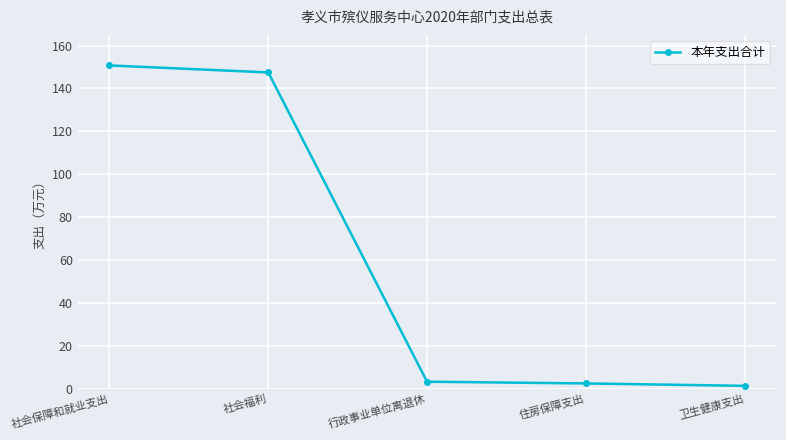

What is the label of the 2nd point from the left?

社会福利